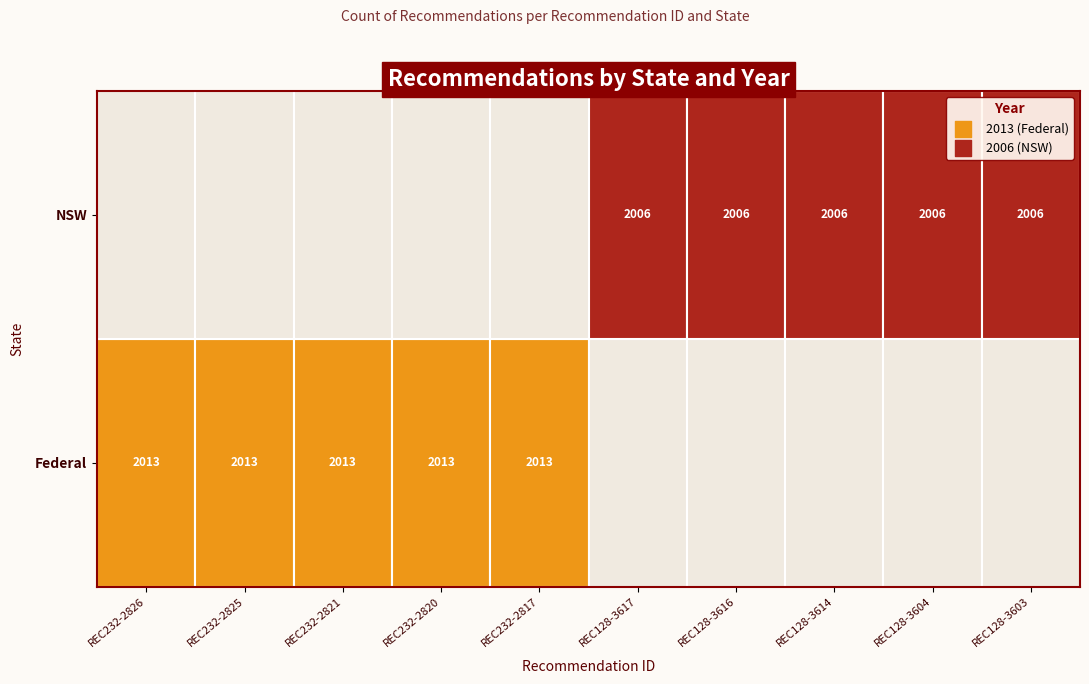

Which series has the widest spread of values?

Federal